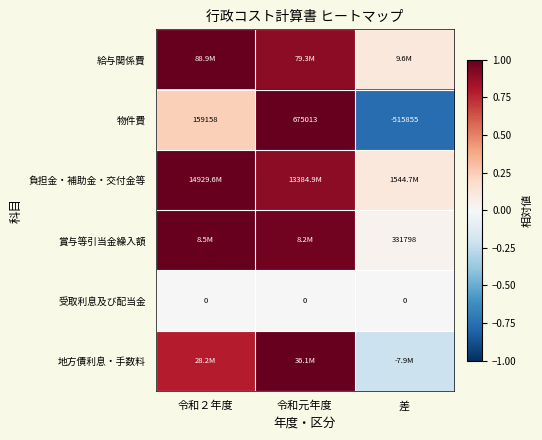

Is the value of 受取利息及び配当金 at 差 greater than the value of 賞与等引当金繰入額 at 差?

No